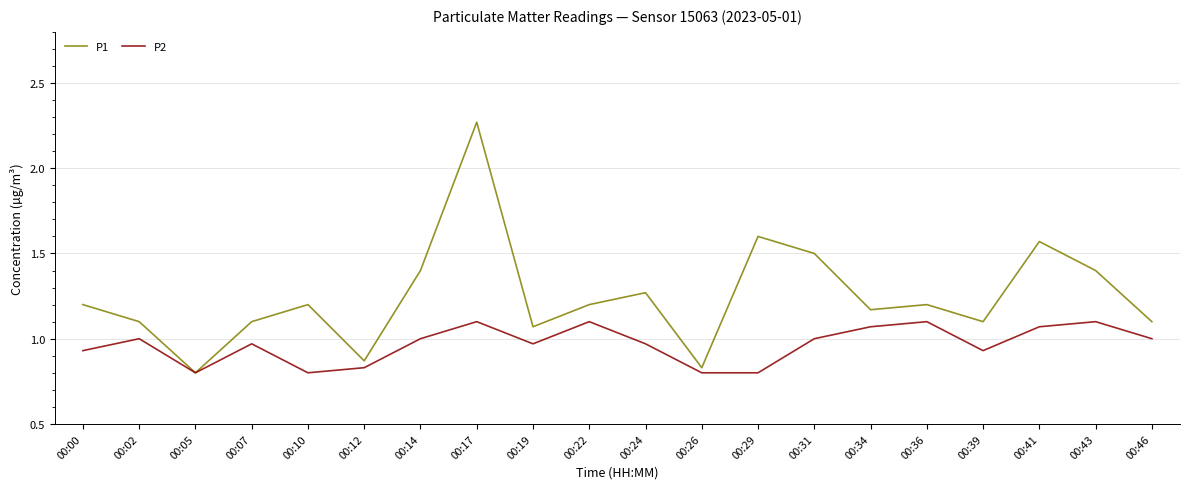

Which category has the highest value in the P1 series?

00:17